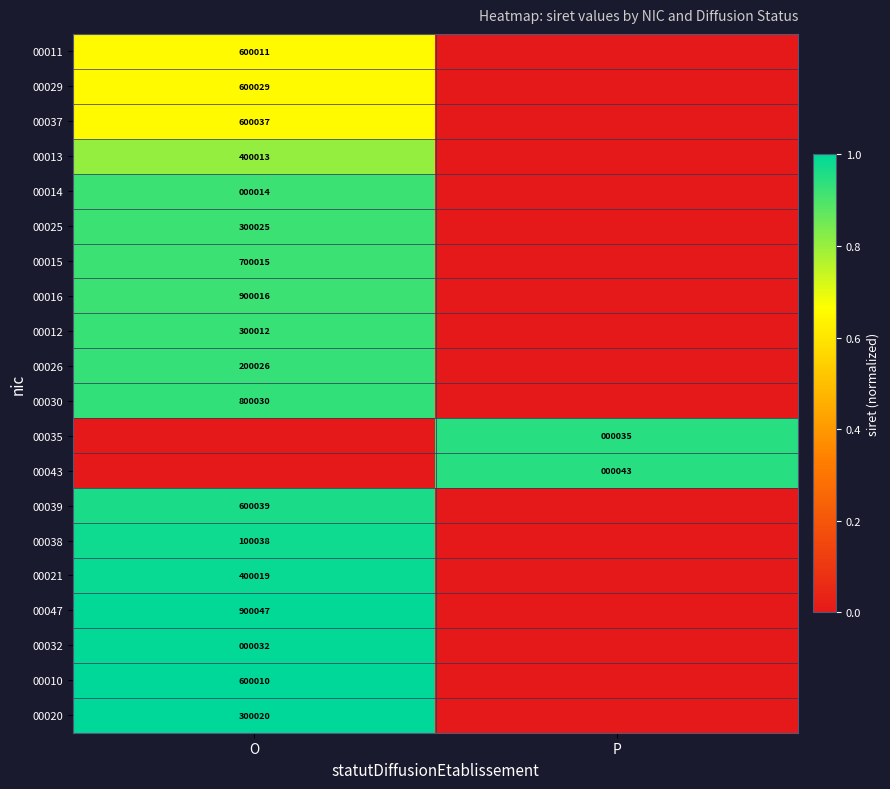

The value of 00011 at O is 600011. True or false?

True